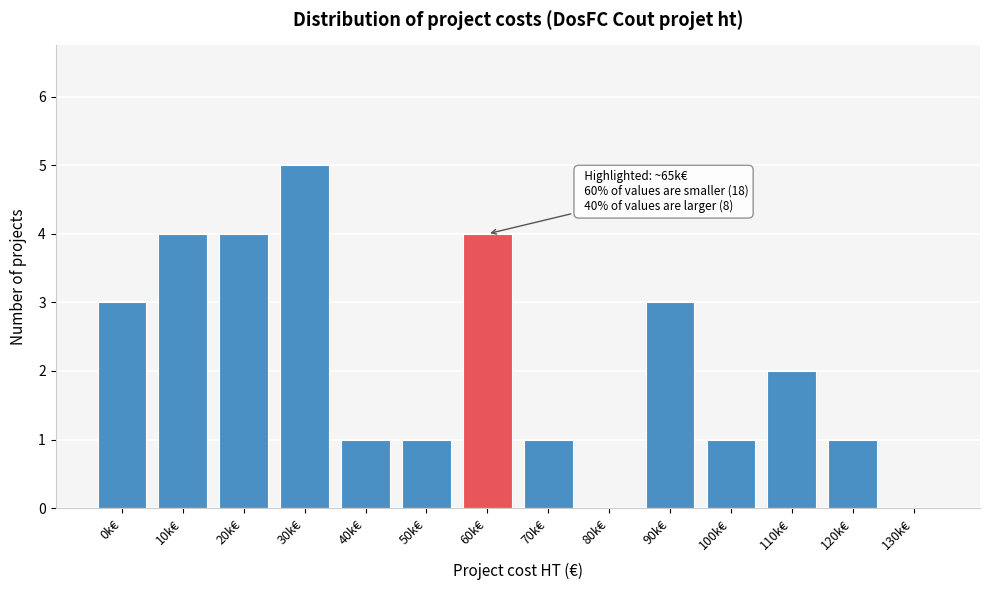

Reading right to left, transcribe all the data shown in this chart.

130k€=0	120k€=1	110k€=2	100k€=1	90k€=3	80k€=0	70k€=1	60k€=4	50k€=1	40k€=1	30k€=5	20k€=4	10k€=4	0k€=3